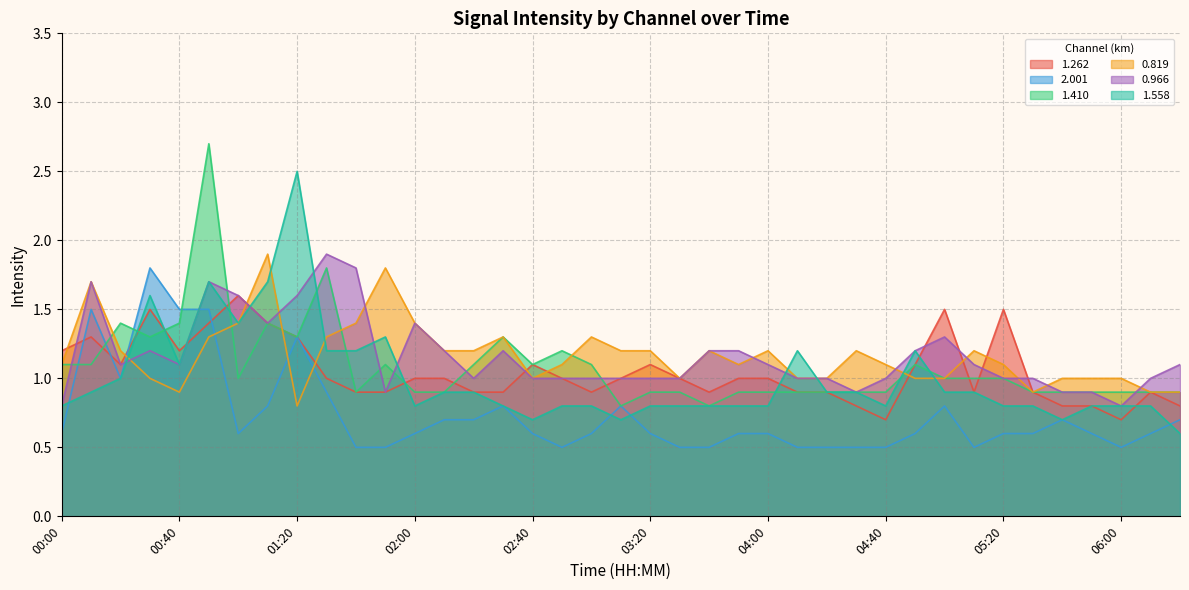

At how many categories does at least one series exceed 2?

2